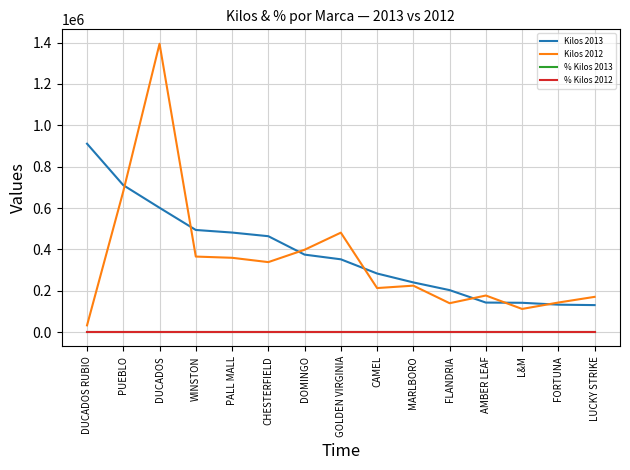

Is the value of Kilos 2013 at DOMINGO greater than the value of Kilos 2012 at CAMEL?

Yes